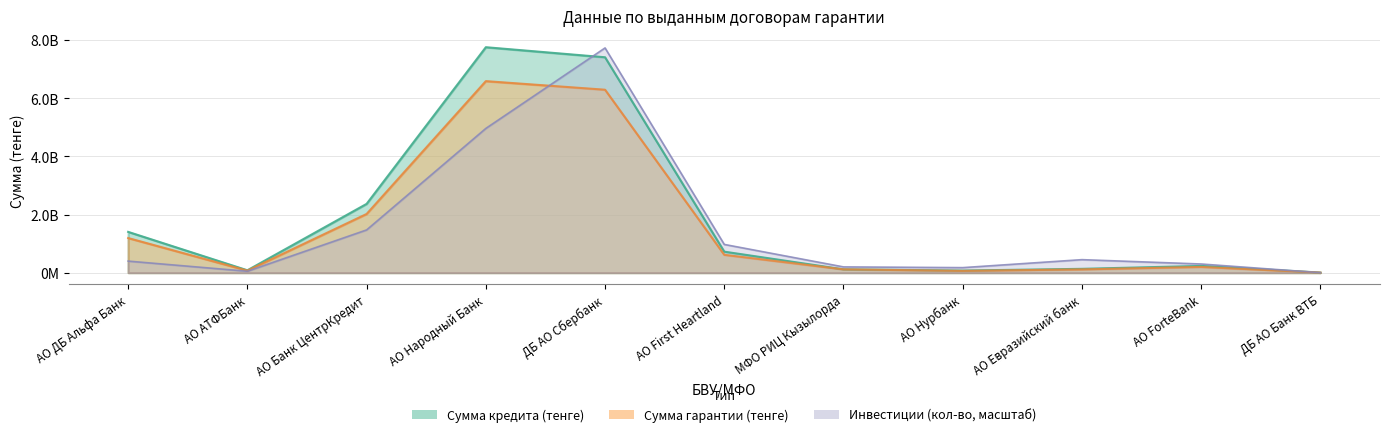

What is the label of the 3rd point from the right?

АО Евразийский банк